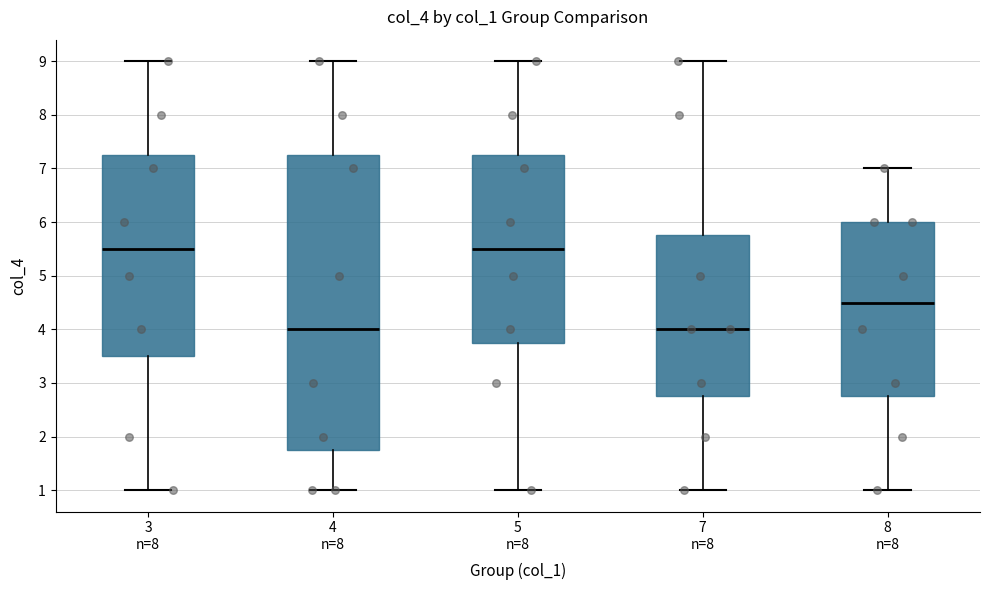

Reading left to right, read every box against the y-axis: the position of its median line, the range the box covers, and the ends of its whiskers. The values are not printed on the chart, so give them approximately, as read against the axis.

3 n=8: median 5.5, box 3.5 to 7.3, whiskers 1.0 to 9.0
4 n=8: median 4.0, box 1.8 to 7.3, whiskers 1.0 to 9.0
5 n=8: median 5.5, box 3.8 to 7.3, whiskers 1.0 to 9.0
7 n=8: median 4.0, box 2.8 to 5.8, whiskers 1.0 to 9.0
8 n=8: median 4.5, box 2.8 to 6.0, whiskers 1.0 to 7.0